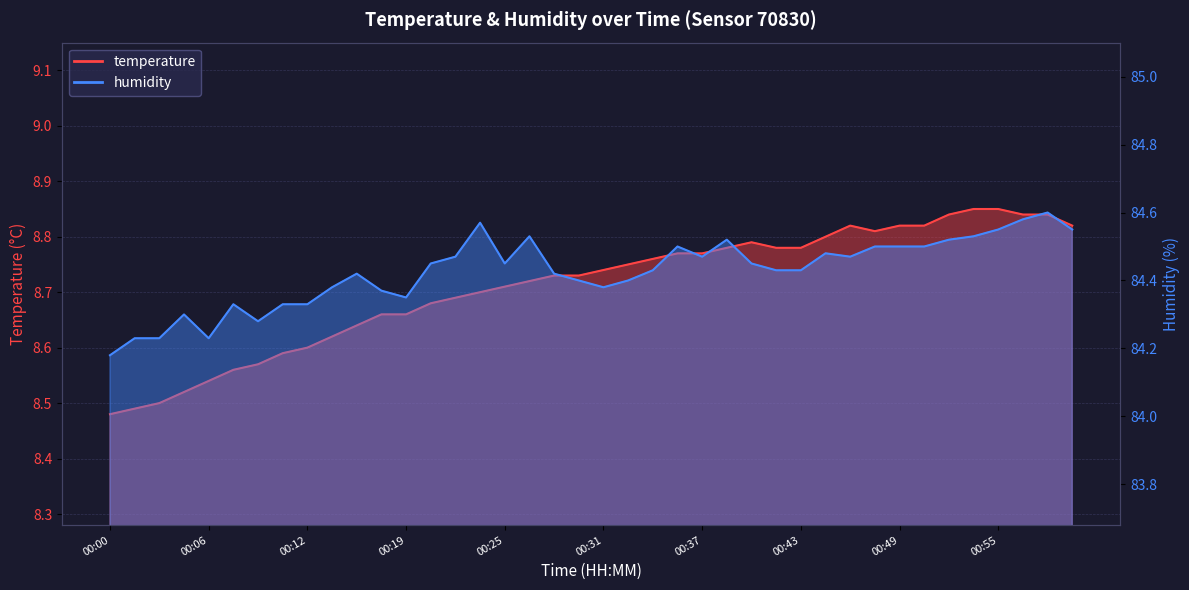

Reading left to right, extract all data points from this chart.

temperature: 8.5	8.5	8.5	8.5	8.5	8.6	8.6	8.6	8.6	8.6	8.6	8.7	8.7	8.7	8.7	8.7	8.7	8.7	8.7	8.7	8.7	8.8	8.8	8.8	8.8	8.8	8.8	8.8	8.8	8.8	8.8	8.8	8.8	8.8	8.8	8.8	8.8	8.8	8.8	8.8
humidity: 84.2	84.2	84.2	84.3	84.2	84.3	84.3	84.3	84.3	84.4	84.4	84.4	84.3	84.5	84.5	84.6	84.5	84.5	84.4	84.4	84.4	84.4	84.4	84.5	84.5	84.5	84.5	84.4	84.4	84.5	84.5	84.5	84.5	84.5	84.5	84.5	84.5	84.6	84.6	84.5